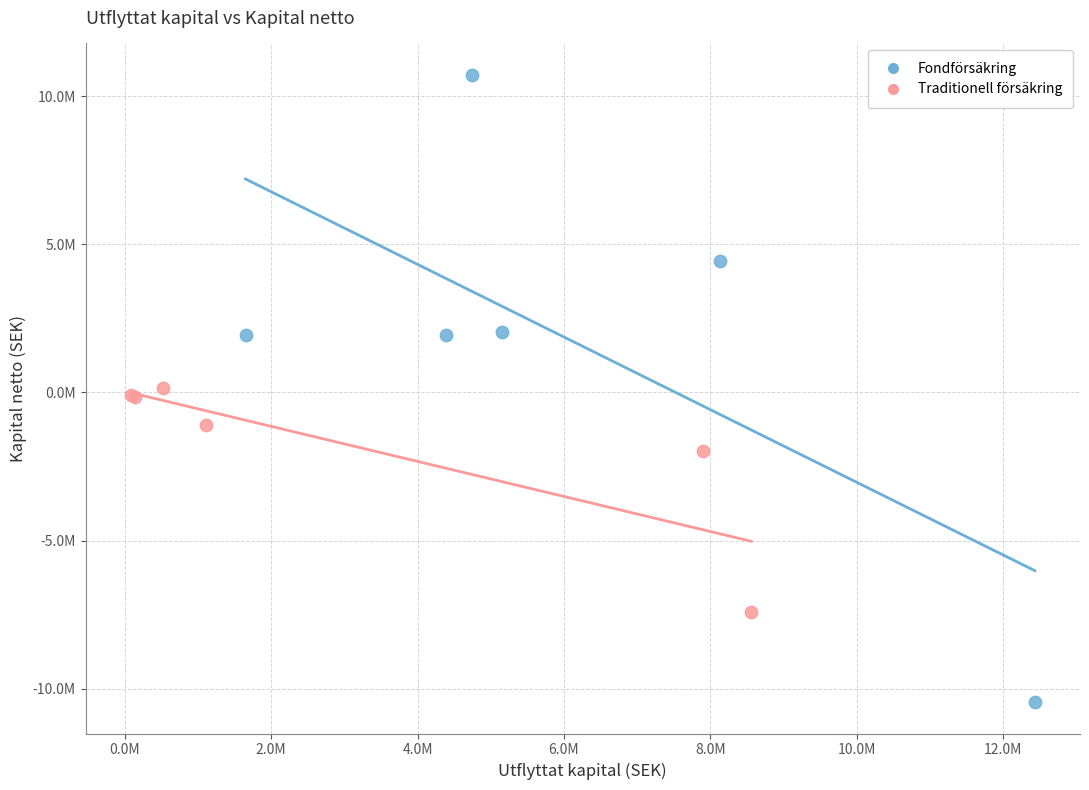

What are all the series names shown in the legend?

Fondförsäkring, Traditionell försäkring